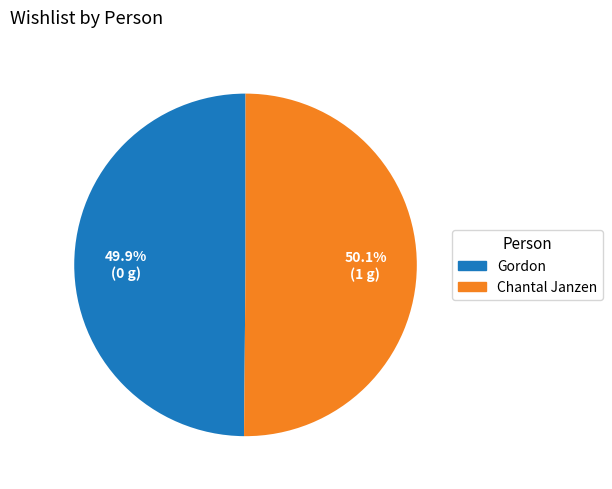

To the nearest percent, what is the average slice percentage?

50%